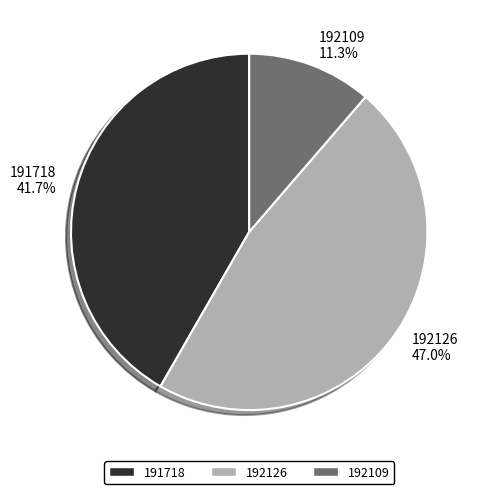

Is it true that 192109 is 1% of the pie?

False